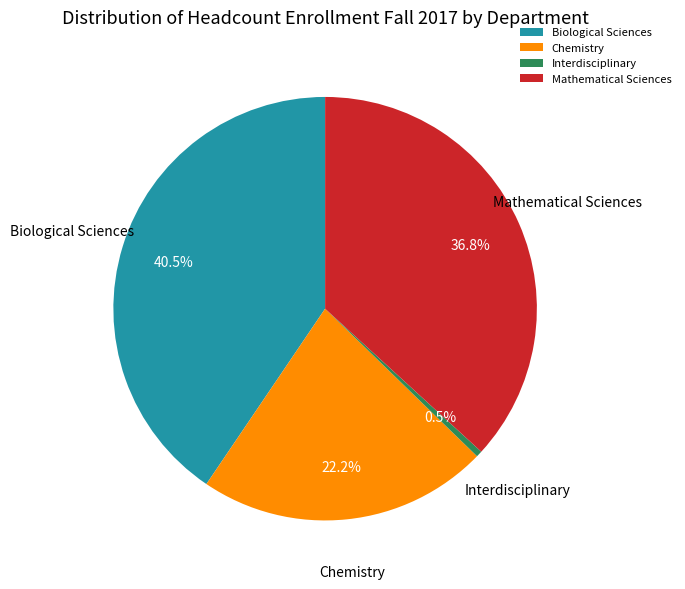

Rank the categories by value from lowest to highest.

Interdisciplinary, Chemistry, Mathematical Sciences, Biological Sciences